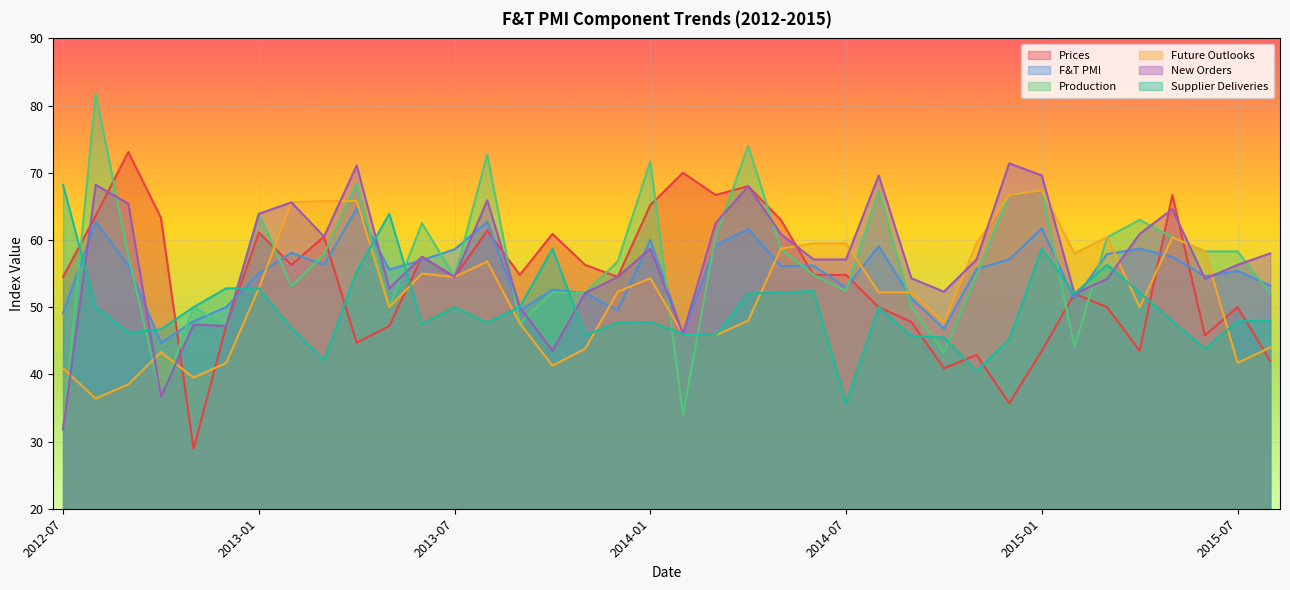

What is the highest value of the Supplier Deliveries series?

68.2